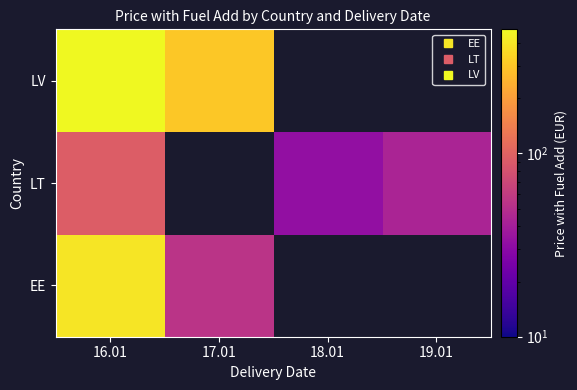

Is it true that LV equals 304.3 at 17.01?

True